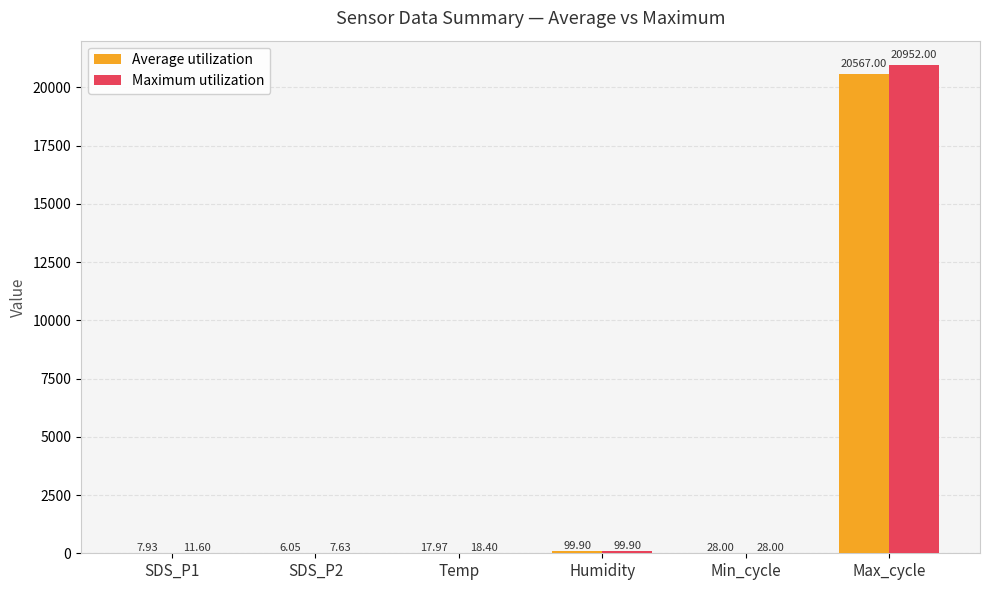

Which series has the widest spread of values?

Maximum utilization